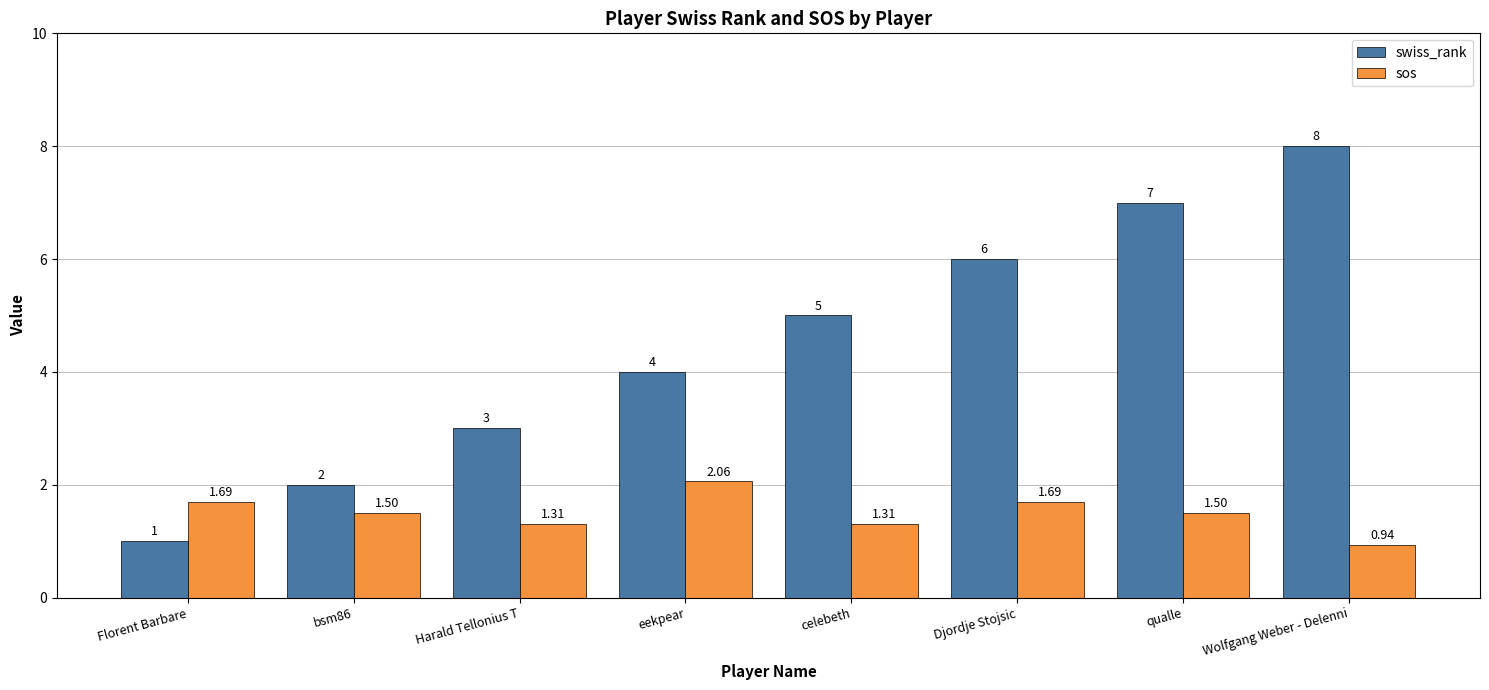

Which category has the lowest value in the sos series?

Wolfgang Weber - Delenni